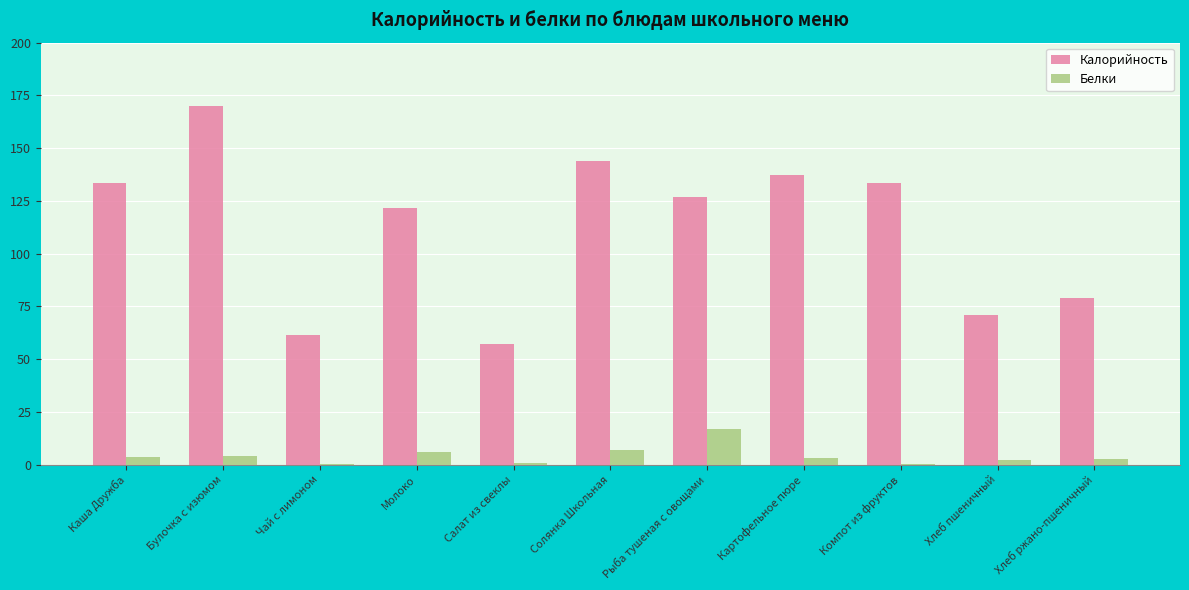

Which series changed the most between Солянка Школьная and Хлеб ржано-пшеничный?

Калорийность